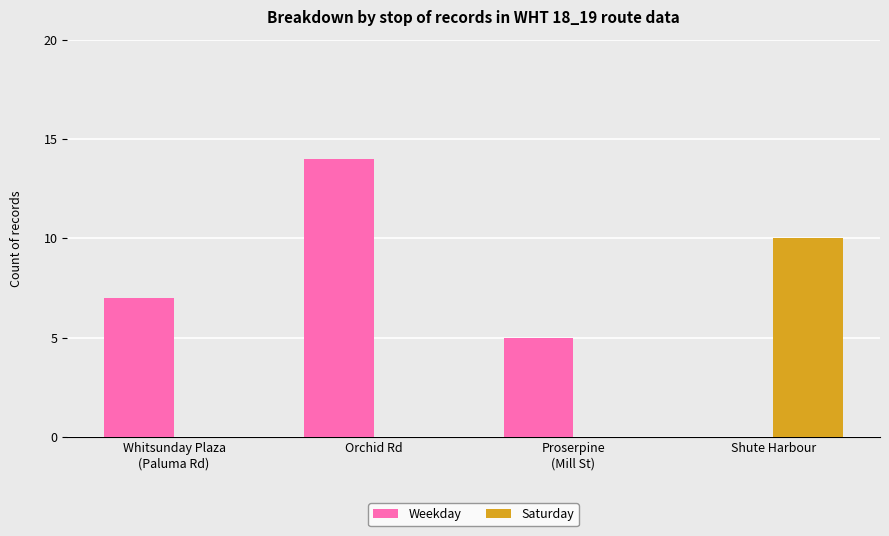

Are the bars horizontal?

No